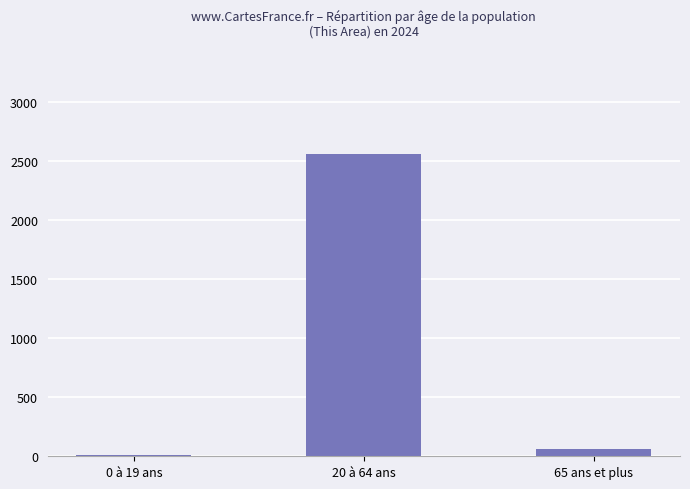

At which label is the value closest to 1283?

65 ans et plus